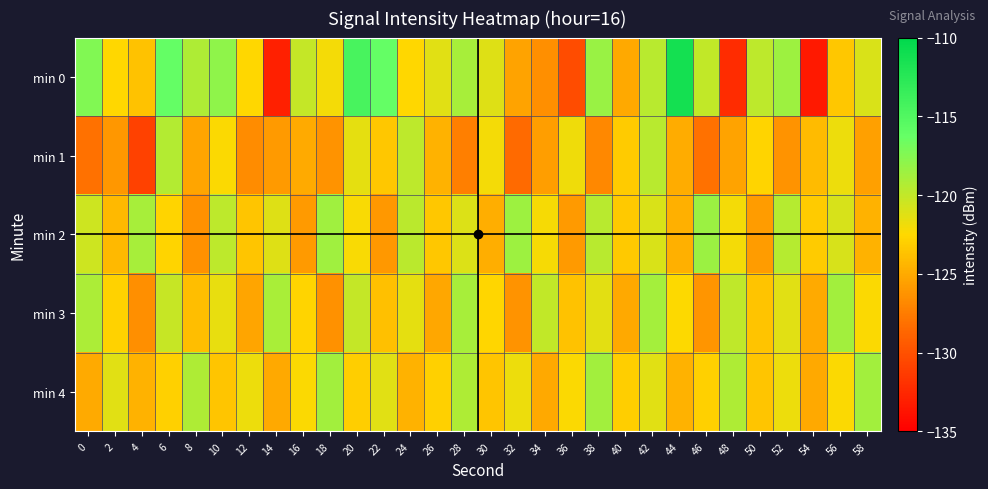

At which category is the sum across all series the highest?

42